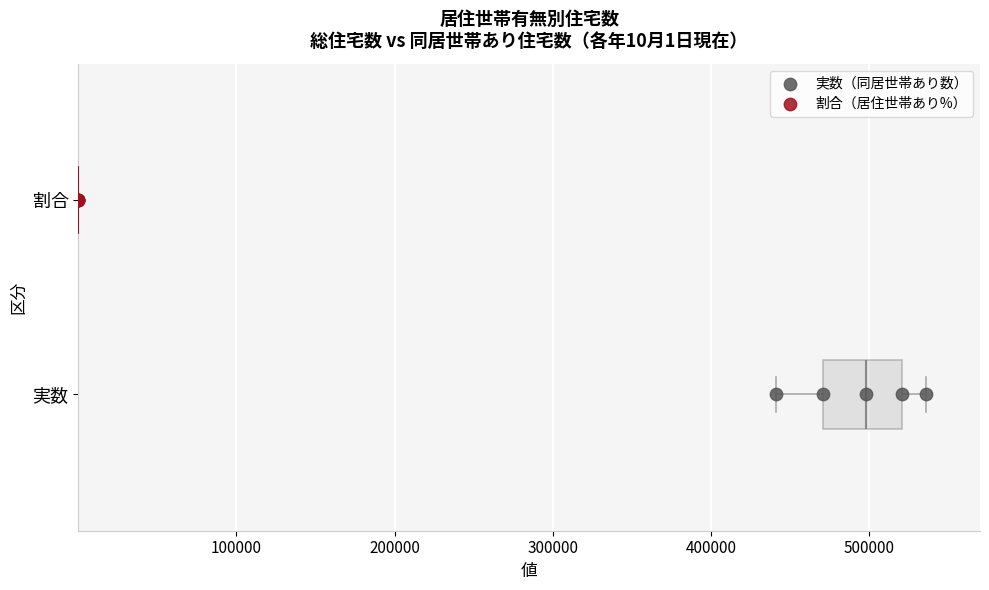

What are all the series names shown in the legend?

実数（同居世帯あり数）, 割合（居住世帯あり%）